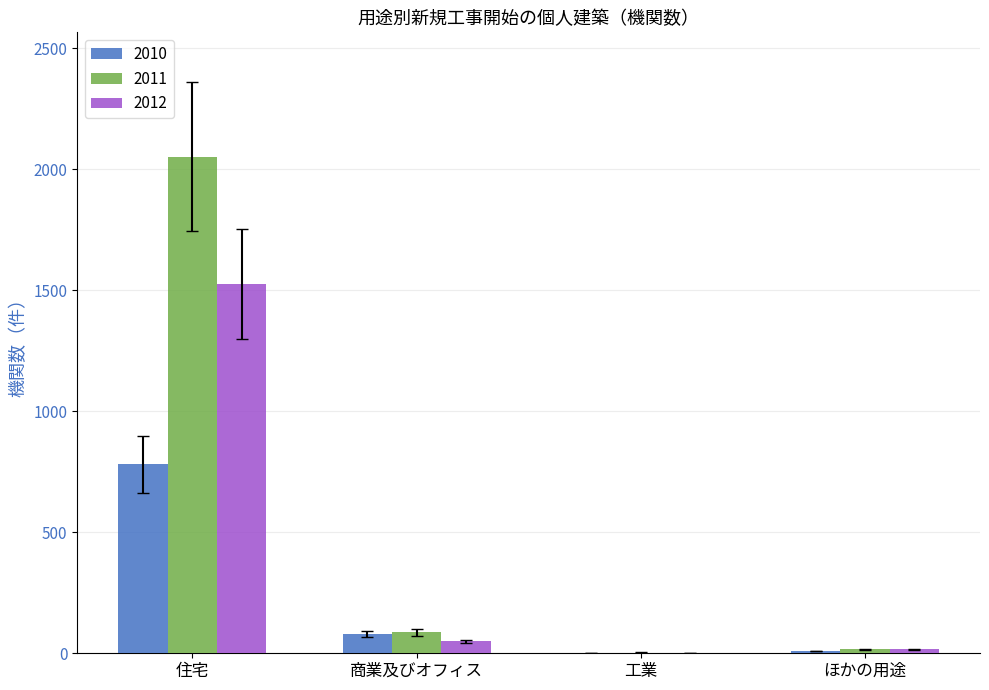

What is the approximate value of 2011 at 住宅?

2053